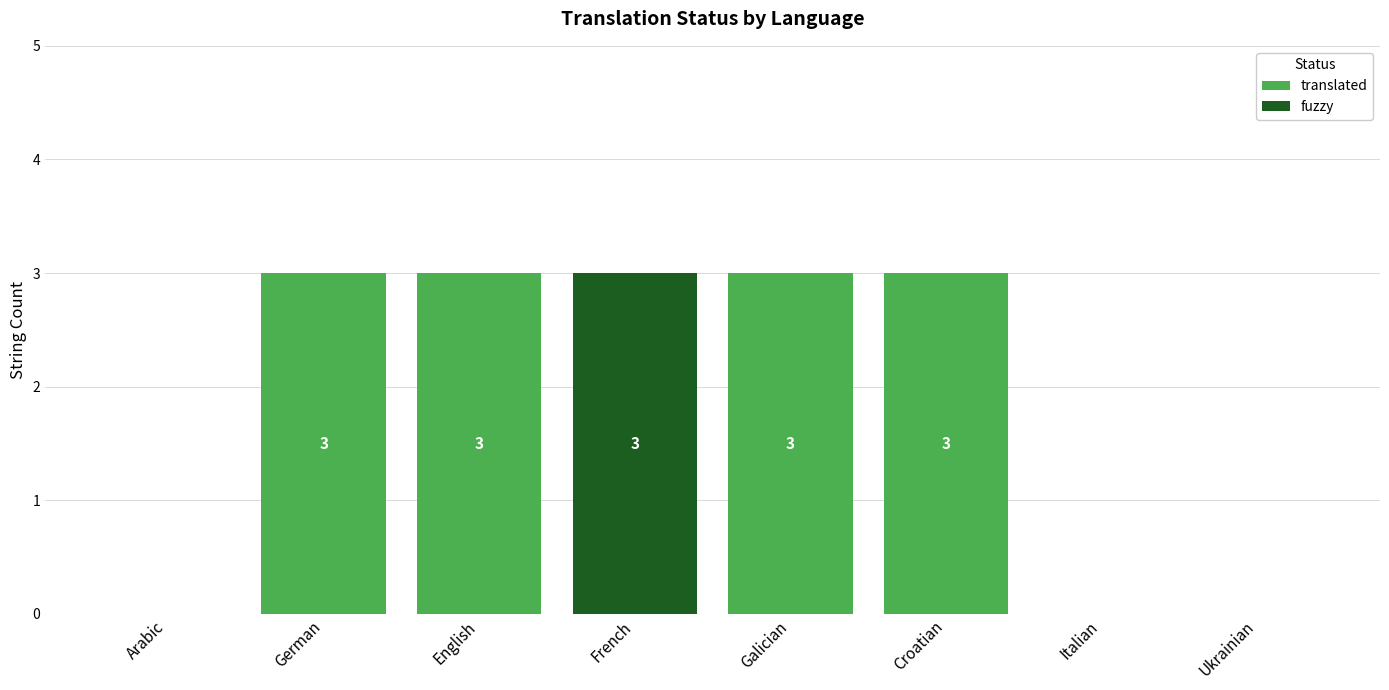

What are all the series names shown in the legend?

translated, fuzzy